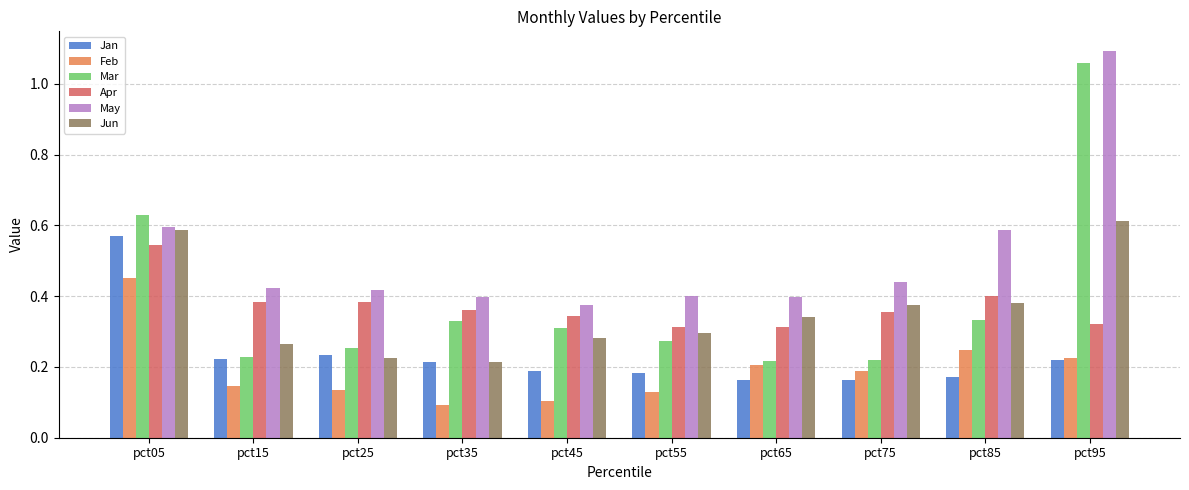

Between pct05 and pct85, which series saw the biggest shift?

Jan